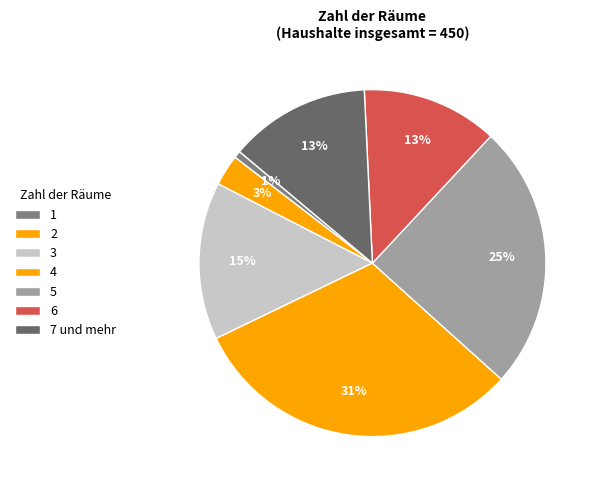

What is the total percentage of 5 and 7 und mehr?

37.9%